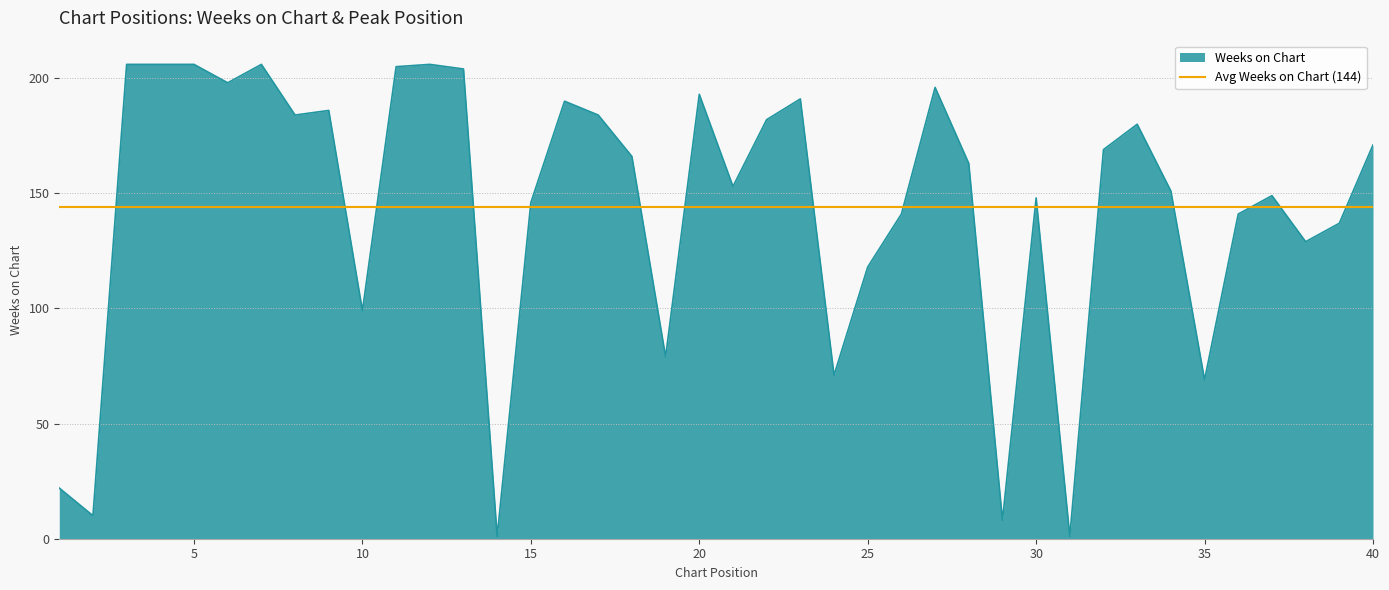

True or false: there are more than 0 points higher than both neighbors.

True